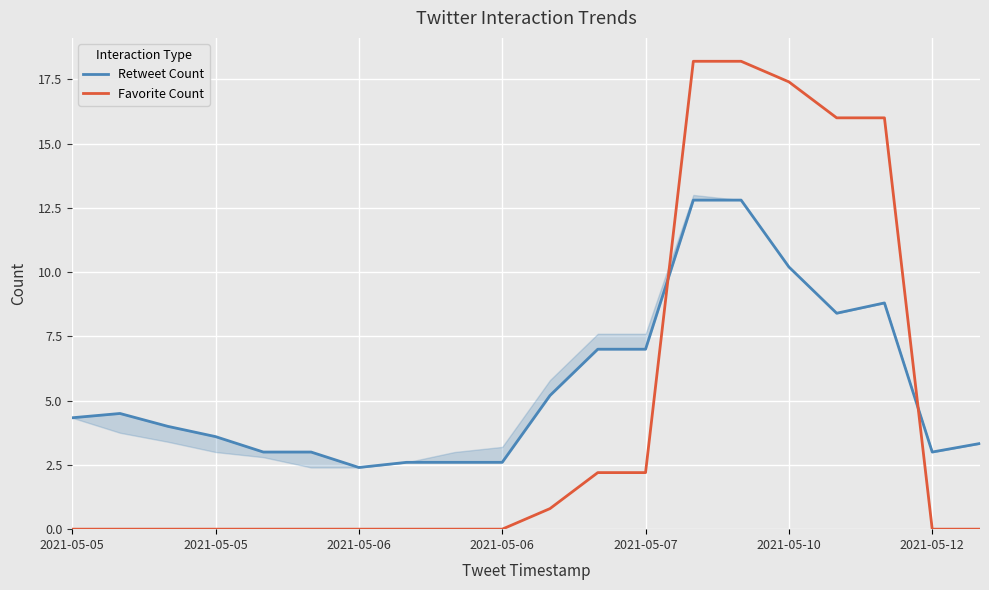

Where does the Retweet Count series first go above 4?

2021-05-05